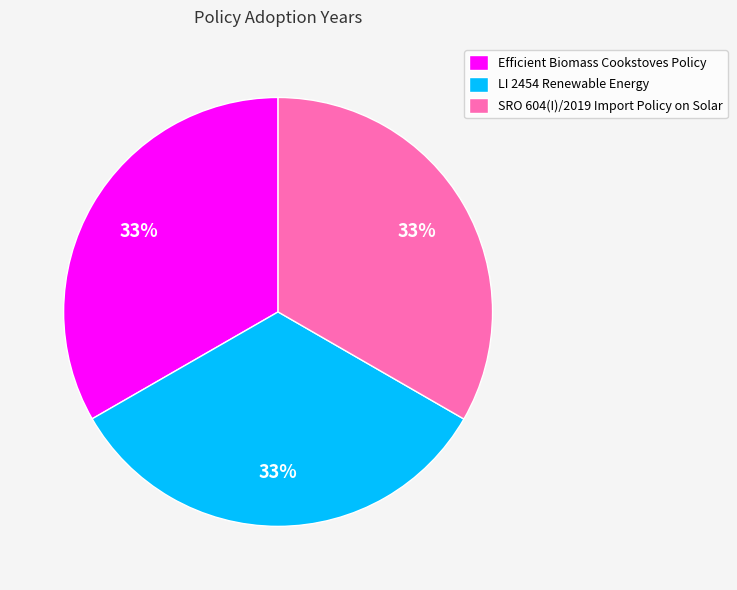

Is there any slice that represents more than half of the pie?

No